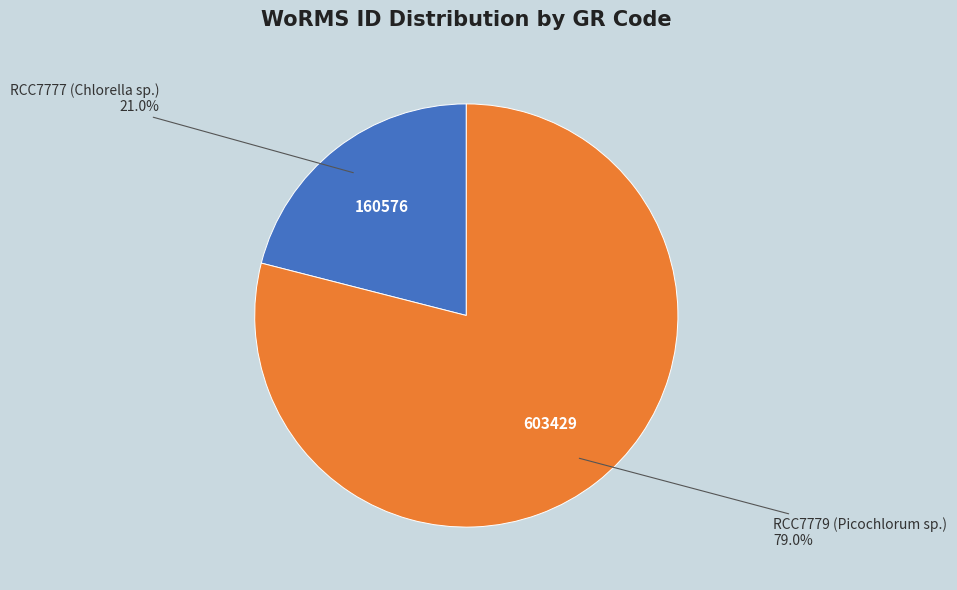

Count the number of slices in the pie.

2